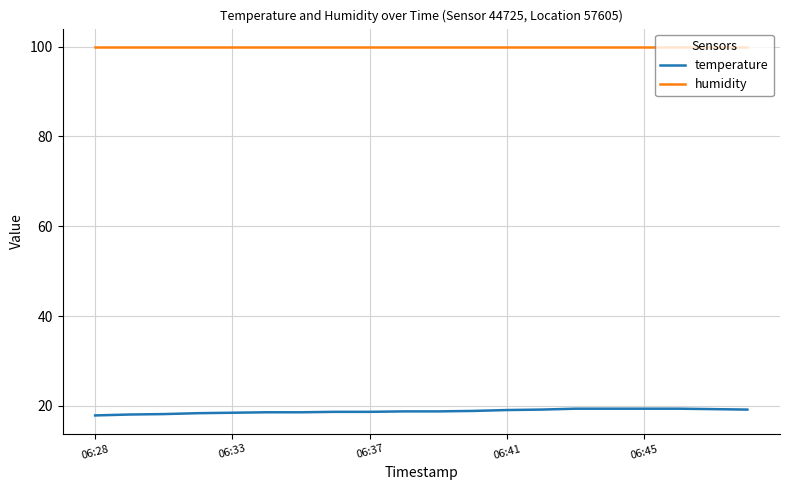

Which series has the largest total across all categories?

humidity